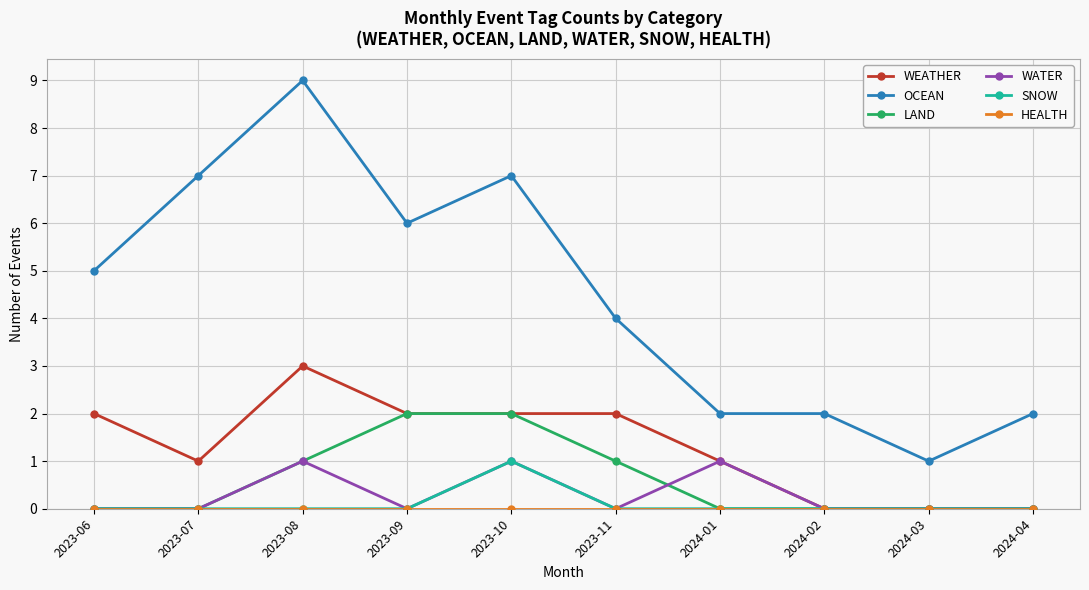

Which series has the widest spread of values?

OCEAN